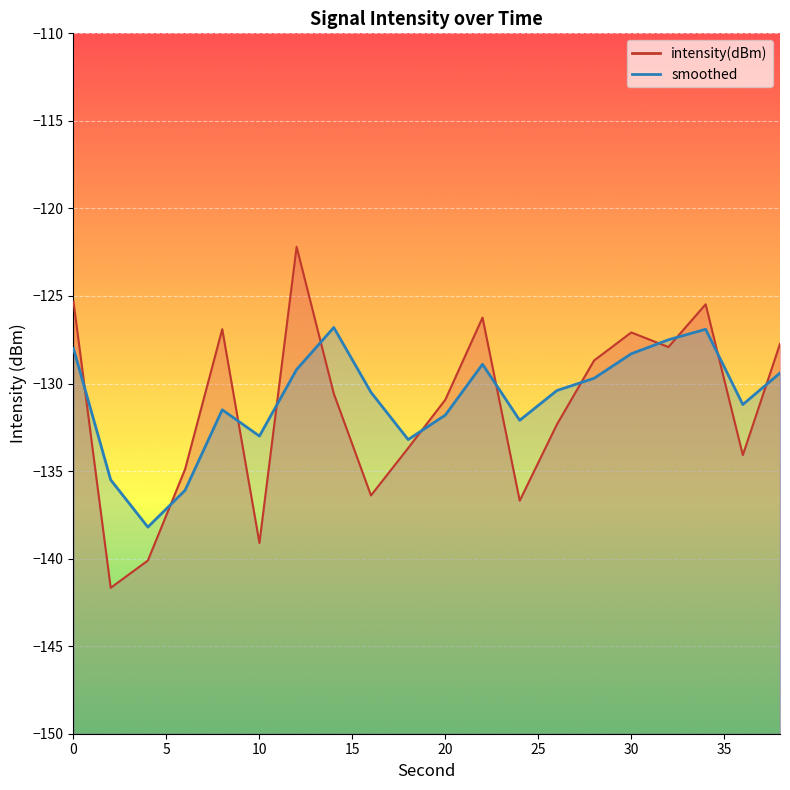

Is it true that intensity(dBm) equals -134.1 at 36?

True